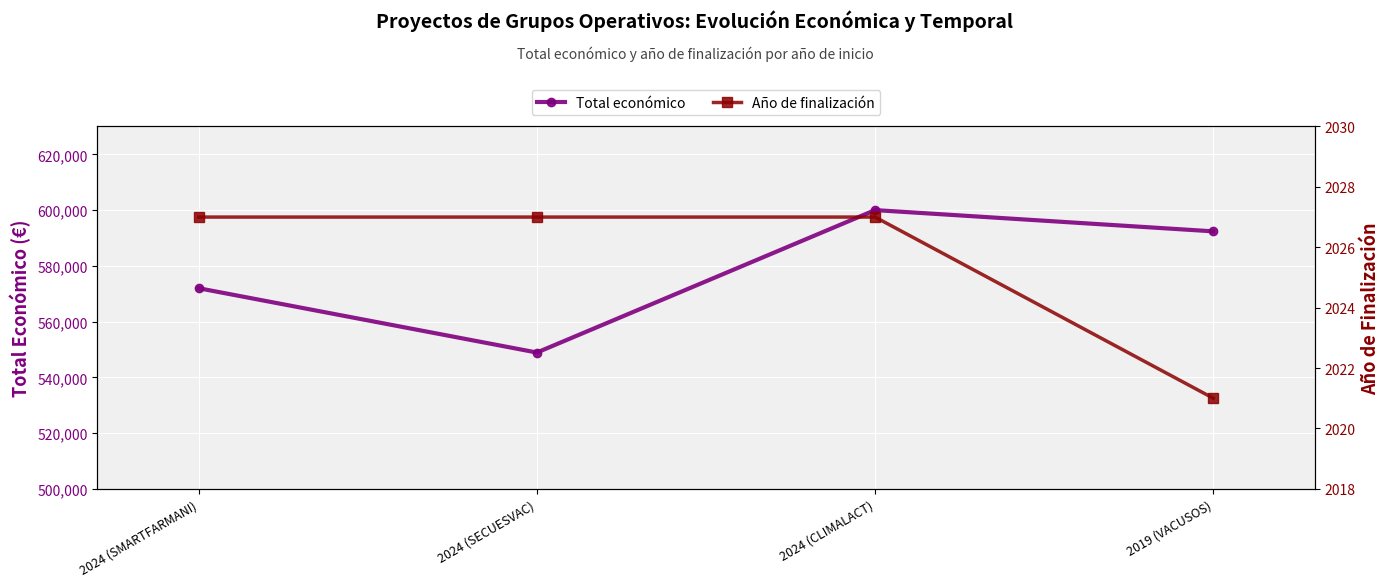

What is the value of the Año de finalización point at the 2nd from the left?

2027